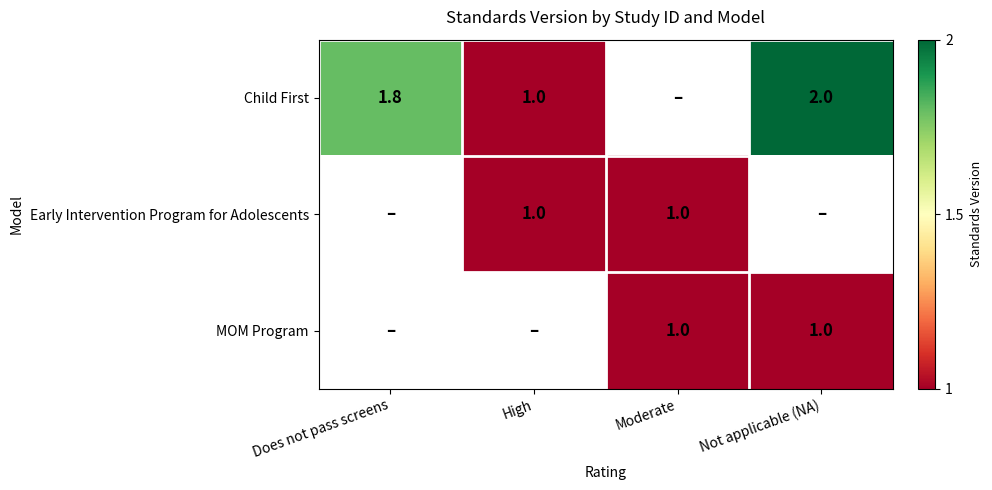

Is it true that Early Intervention Program for Adolescents equals 0.4 at High?

False